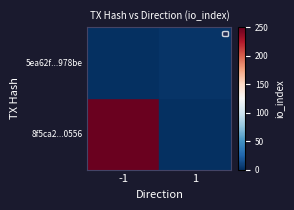

Between -1 and 1, which is larger?

-1